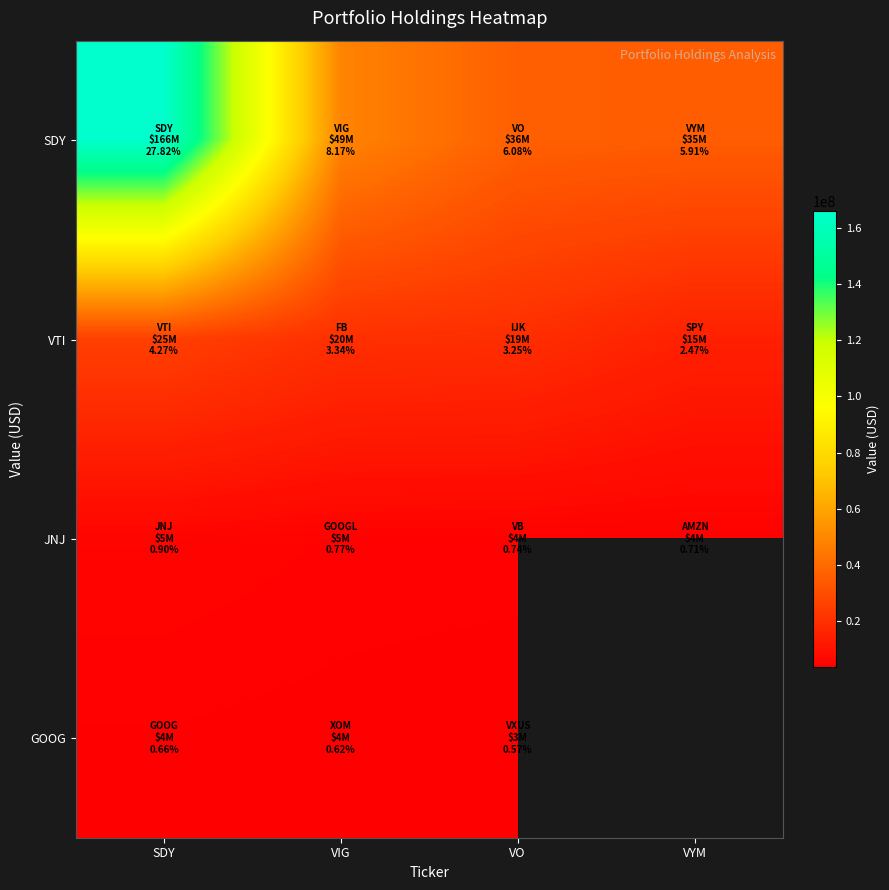

What is the difference between the second highest and minimum values in the SDY series?

13483000.0